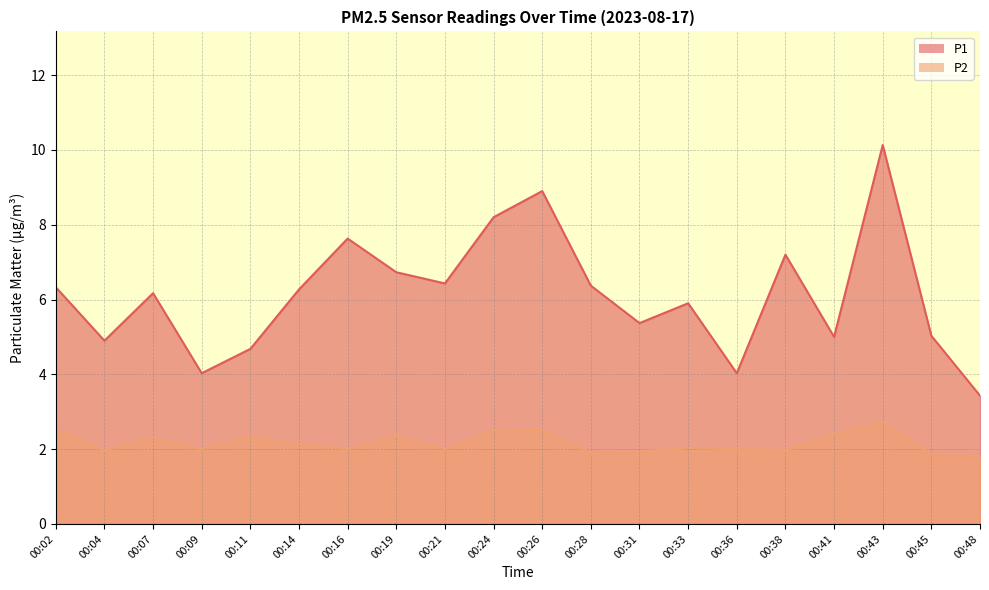

What is the difference between the maximum and minimum values in the P1 series?

6.7